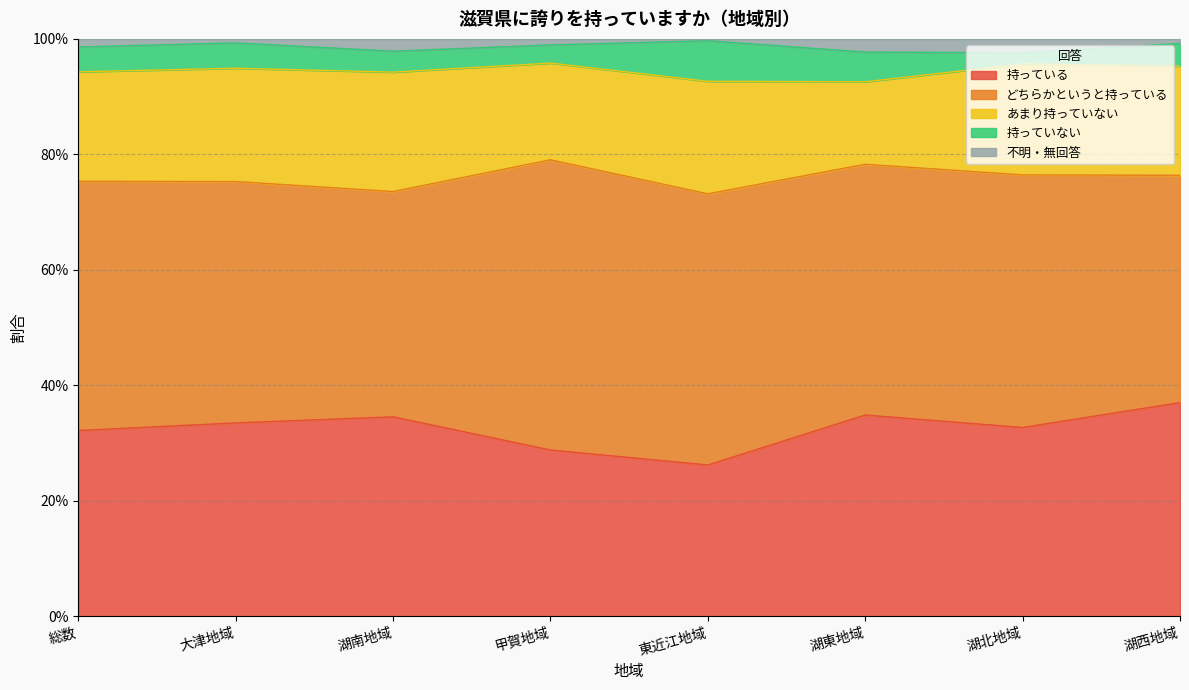

True or false: あまり持っていない and 持っている intersect in this chart.

False